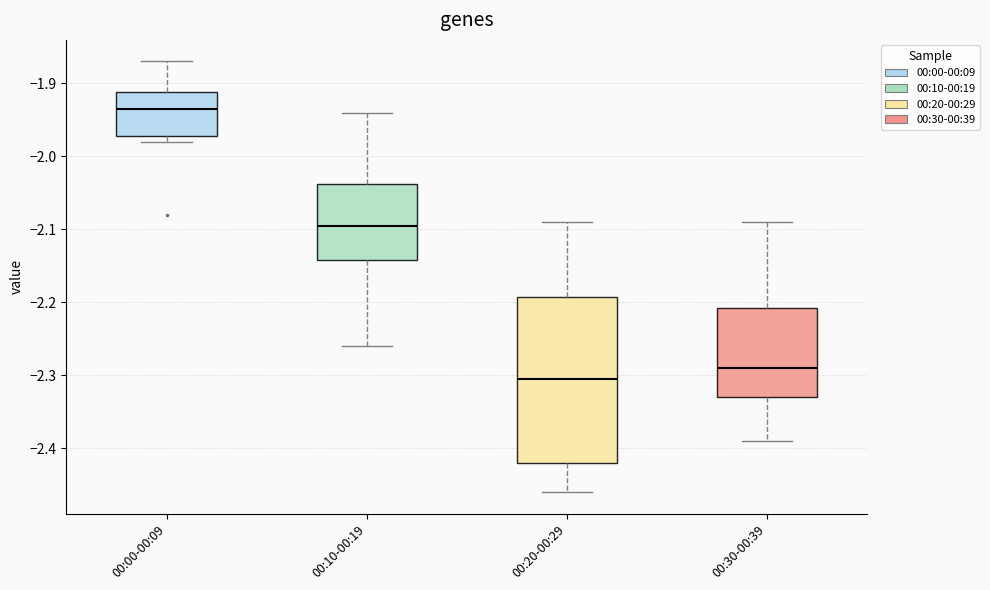

Where is the upper edge of the box for 00:00-00:09 on the y-axis? The values are not printed on the chart, so give them approximately, as read against the axis.

-1.91